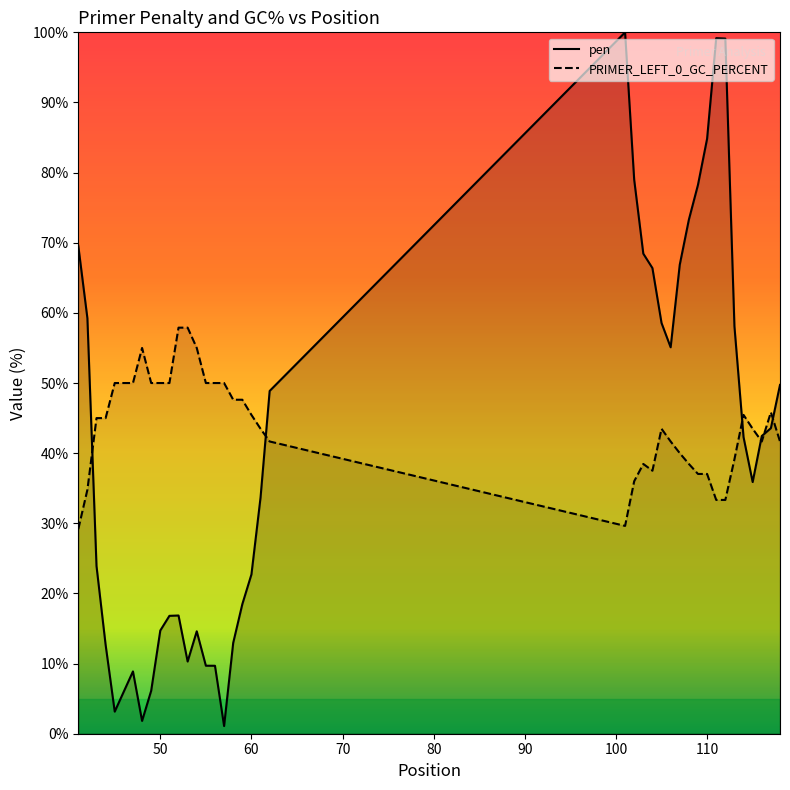

List the labels in order of pen value, smallest first.

57, 48, 45, 46, 49, 47, 56, 55, 53, 44, 58, 54, 50, 51, 52, 59, 60, 43, 61, 115, 114, 116, 117, 62, 118, 106, 113, 105, 42, 104, 107, 103, 41, 108, 109, 102, 110, 112, 111, 101